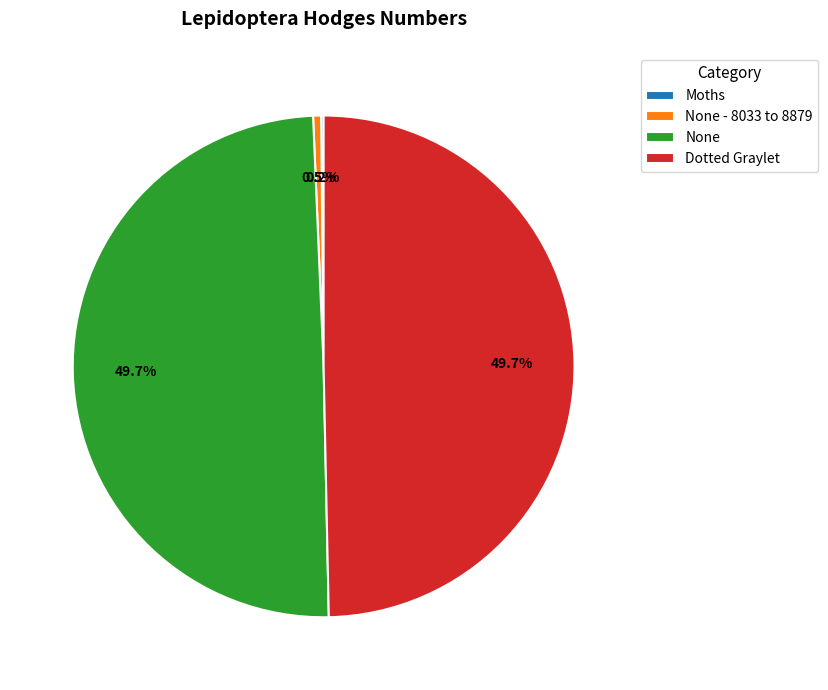

To the nearest percent, what percentage of the pie is None?

50%